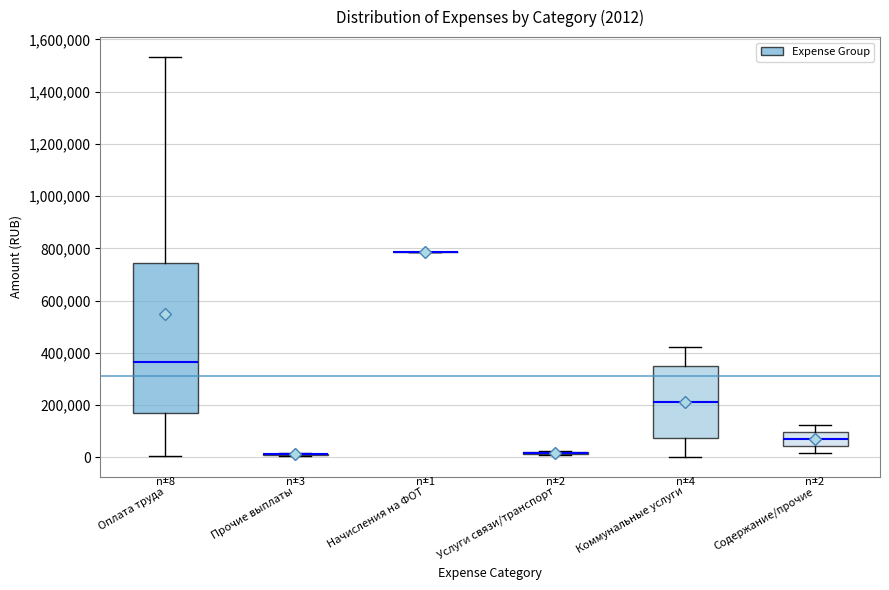

Comparing the boxes themselves (not the whiskers), which one is the tallest?

Оплата труда